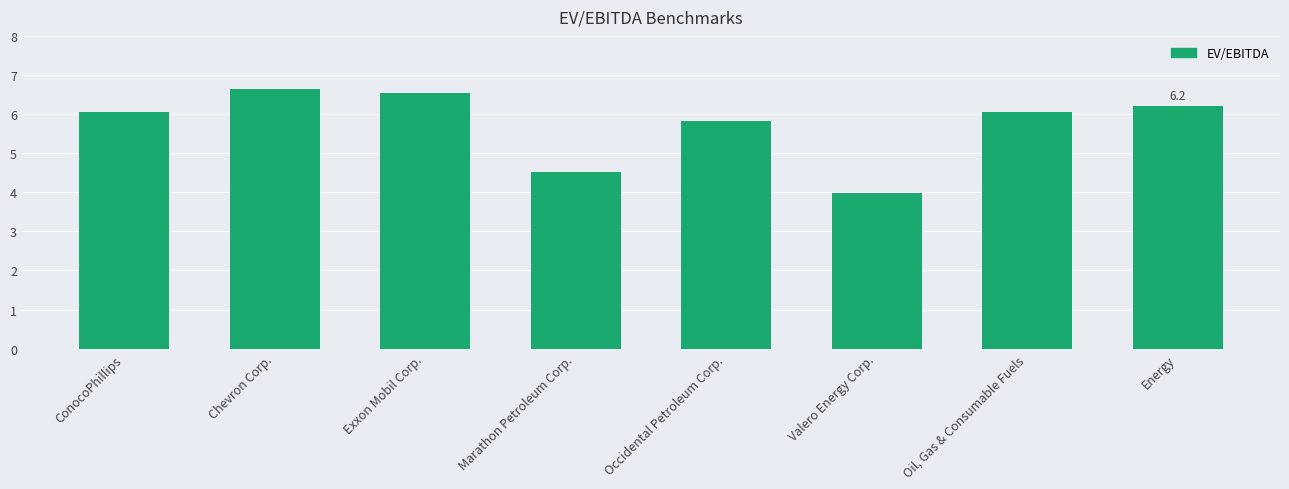

What is the value of the 1st bar from the left?

6.1